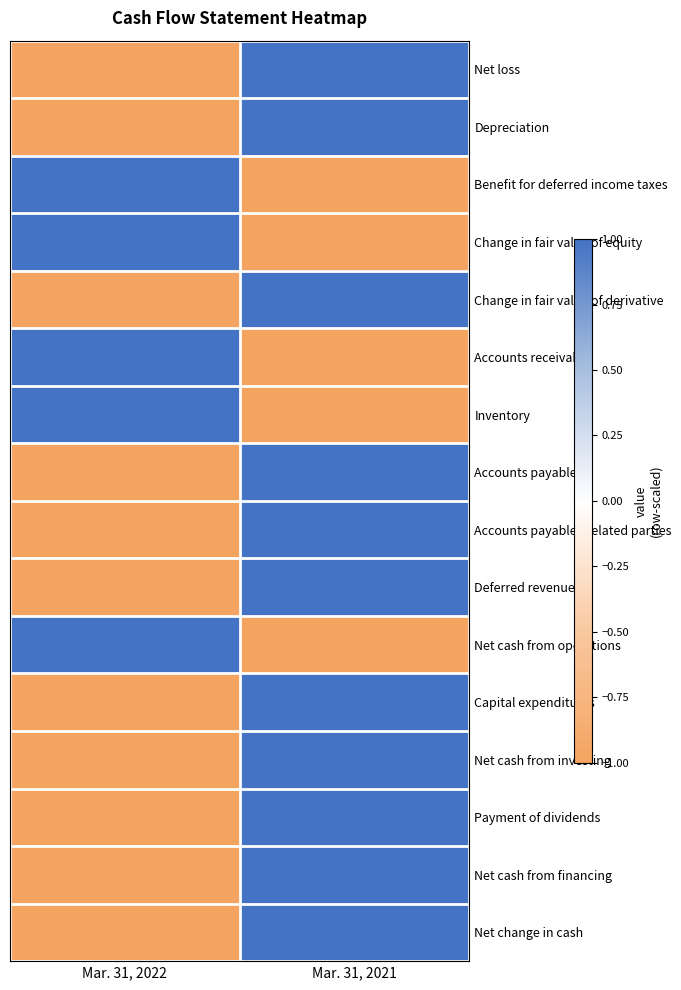

Between Mar. 31, 2022 and Mar. 31, 2021, which is larger?

Mar. 31, 2021